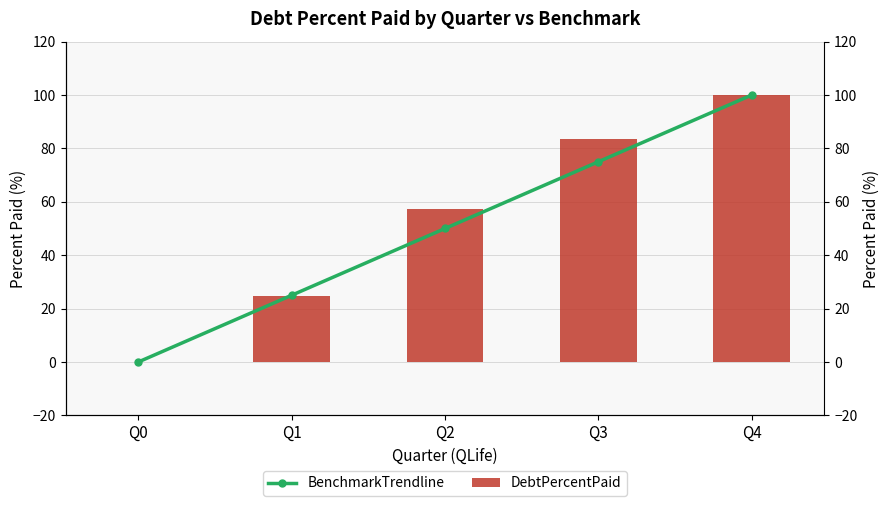

Reading left to right, extract all data points from this chart.

BenchmarkTrendline: 0.0	25.0	50.0	75.0	100.0
DebtPercentPaid: 0.0	24.9	57.3	83.6	100.0